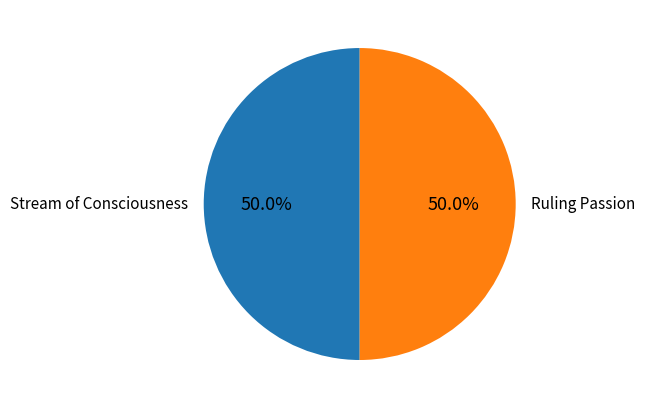

What percentage do Ruling Passion and Stream of Consciousness together represent?

100.0%